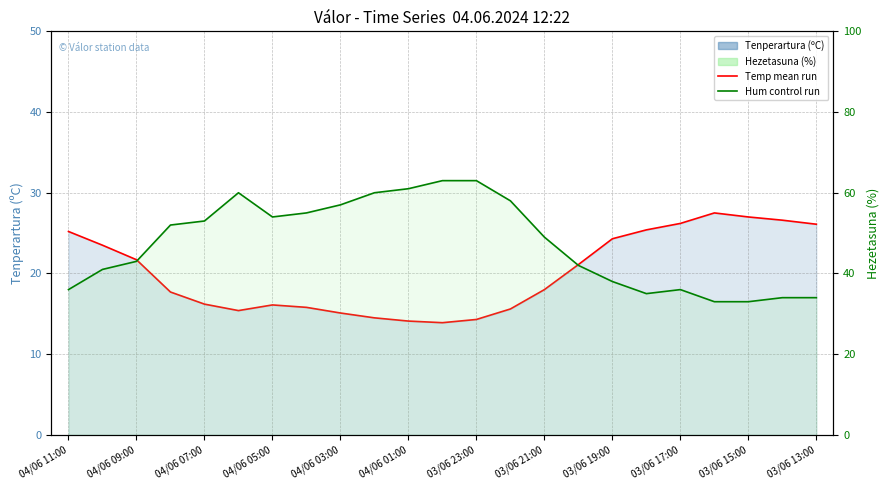

What is the greatest value displayed?

63.0